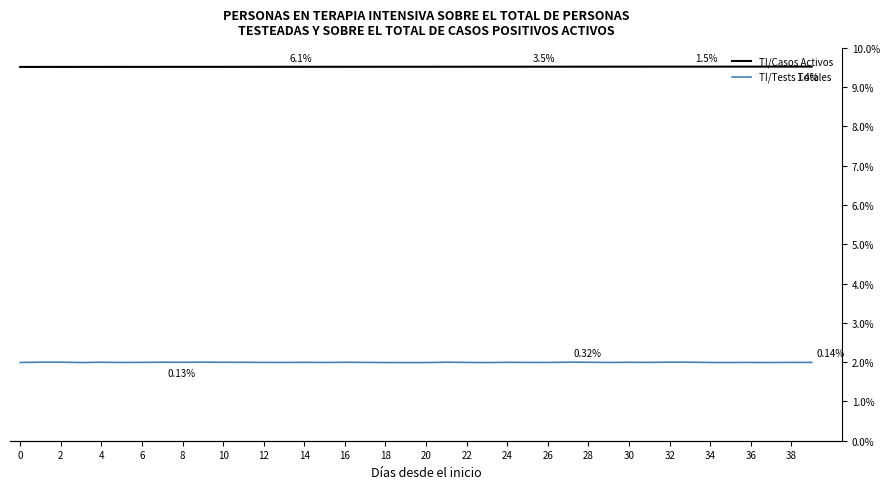

Rank the series by their maximum value, from highest to lowest.

TI/Casos Activos, TI/Tests Totales